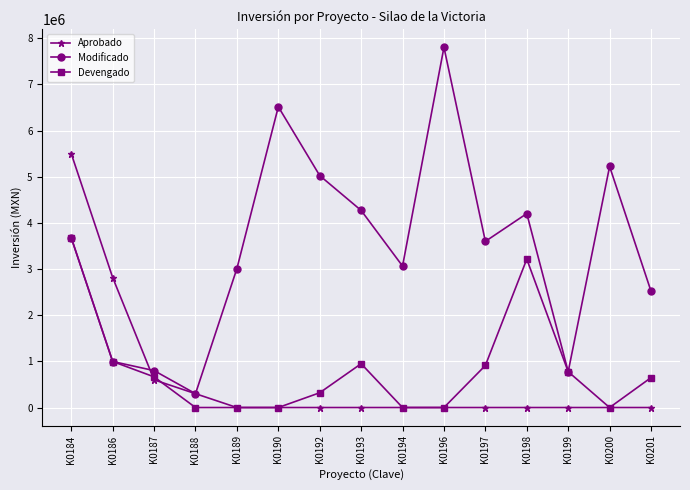

Which series has the largest total across all categories?

Modificado